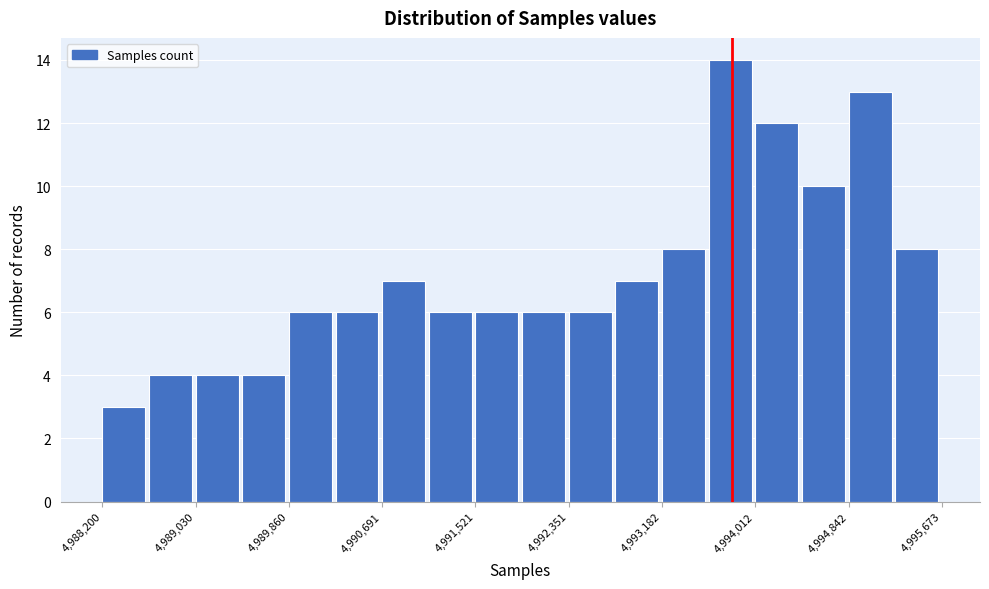

Reading left to right, list every bar in this chart as the range it spans on the x-axis followed by its height. Neither the bar edges nor the heights are printed on the chart, so give them approximately, as read against the axes.

4988200 to 4988600: 3
4988600 to 4989000: 4
4989000 to 4989400: 4
4989400 to 4989900: 4
4989900 to 4990300: 6
4990300 to 4990700: 6
4990700 to 4991100: 7
4991100 to 4991500: 6
4991500 to 4991900: 6
4991900 to 4992400: 6
4992400 to 4992800: 6
4992800 to 4993200: 7
4993200 to 4993600: 8
4993600 to 4994000: 14
4994000 to 4994400: 12
4994400 to 4994800: 10
4994800 to 4995300: 13
4995300 to 4995700: 8